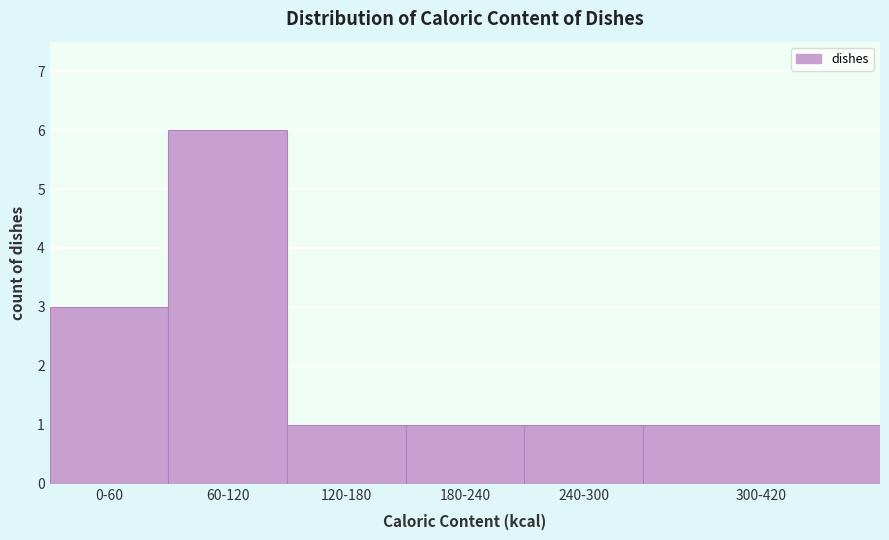

Reading left to right, list all the values displayed in this chart.

0-60=3	60-120=6	120-180=1	180-240=1	240-300=1	300-420=1